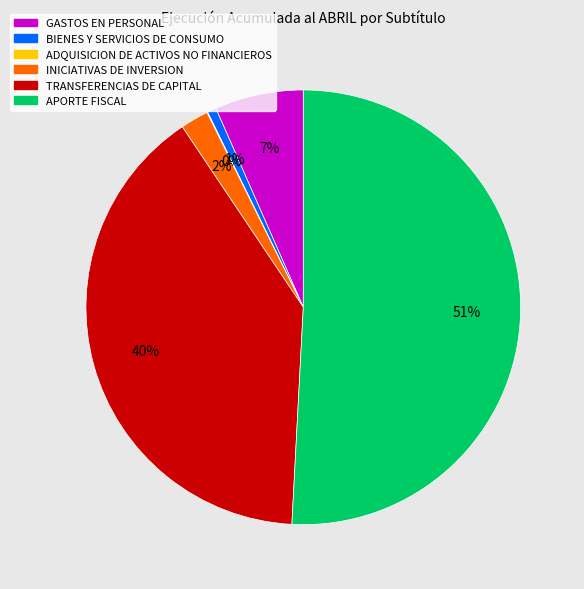

Does any single category account for the majority?

Yes